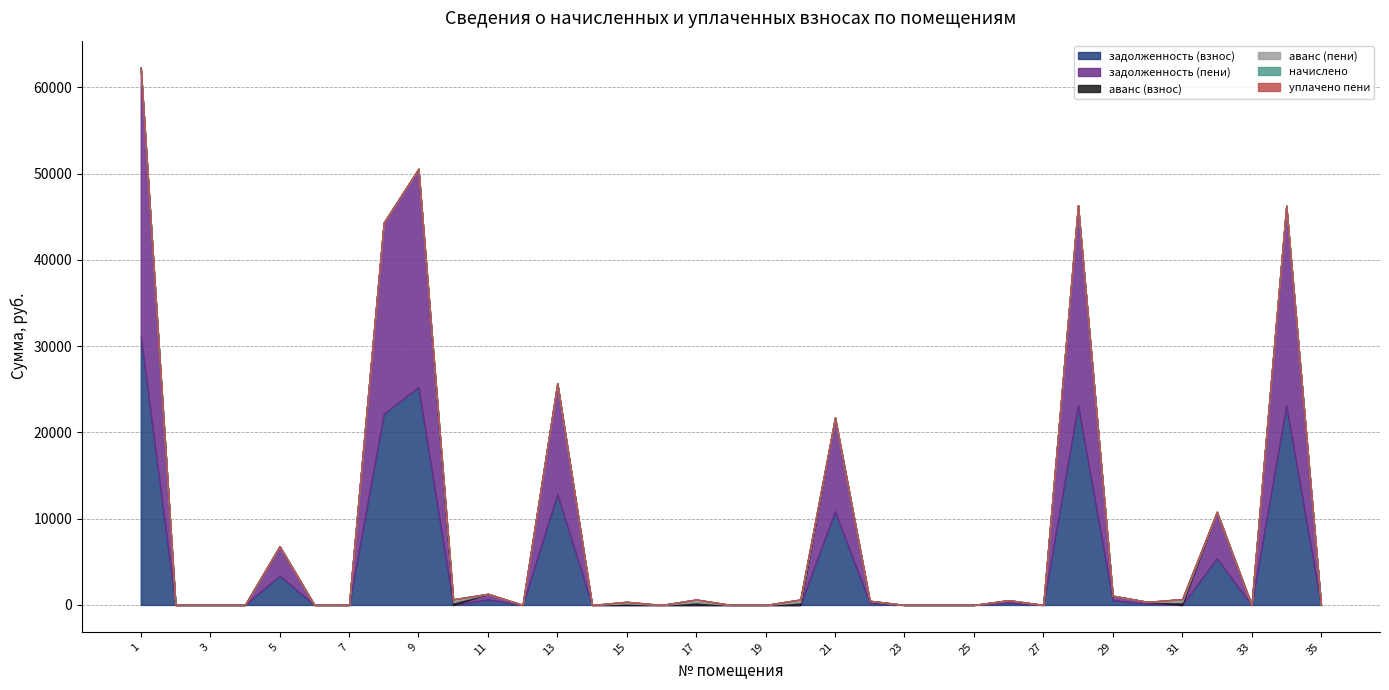

True or false: задолженность (пени) and начислено intersect in this chart.

False